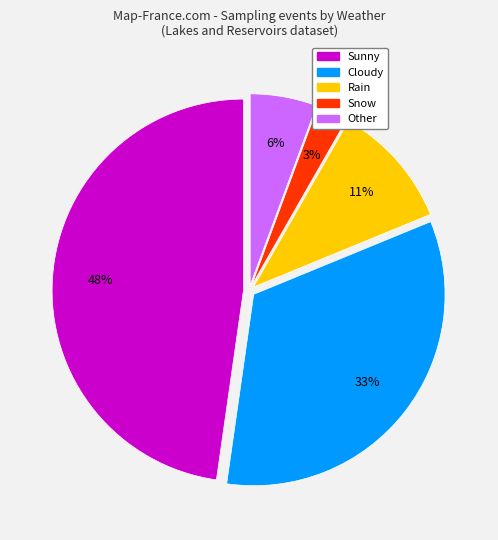

To the nearest percent, what is the combined percentage of Rain and Sunny?

58%